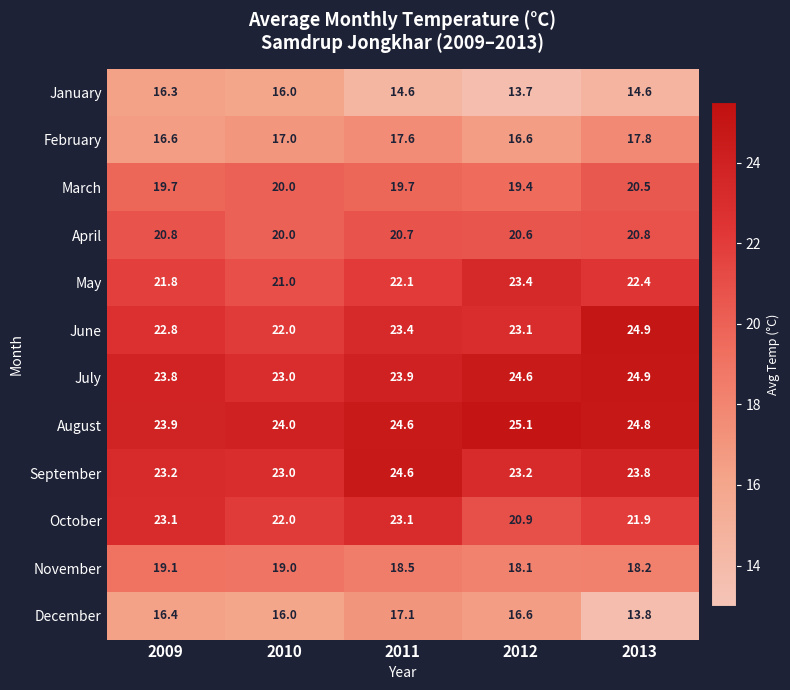

List the labels in order of July value, smallest first.

2010, 2009, 2011, 2012, 2013